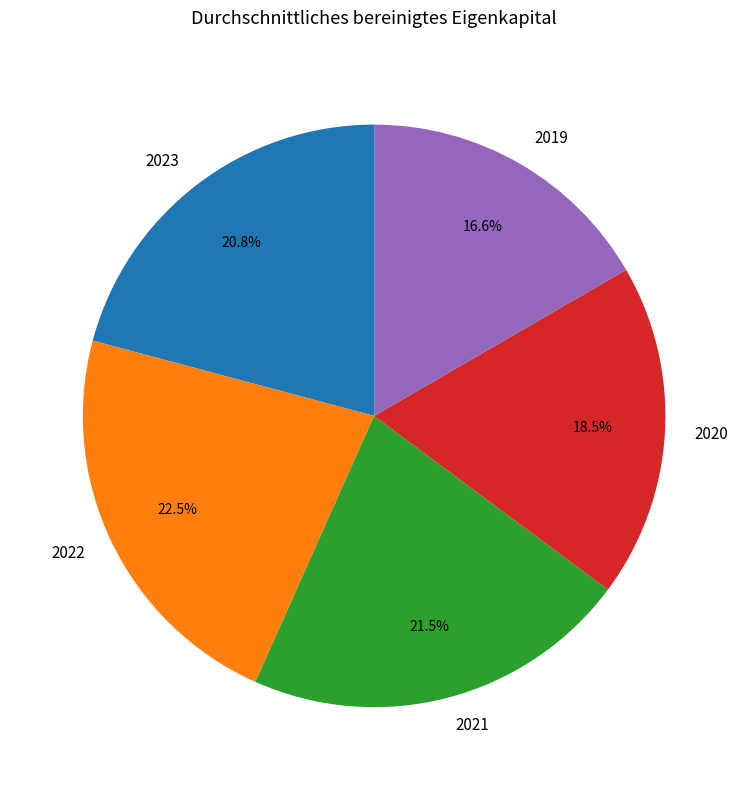

To the nearest percent, what portion does 2019 represent?

17%